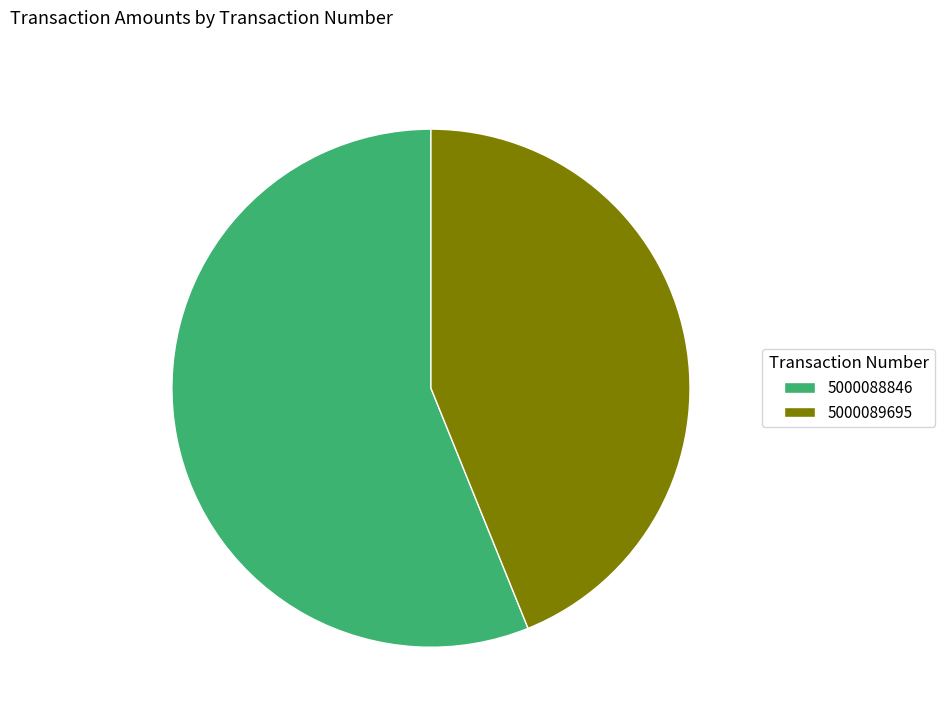

How many segments does this pie chart have?

2